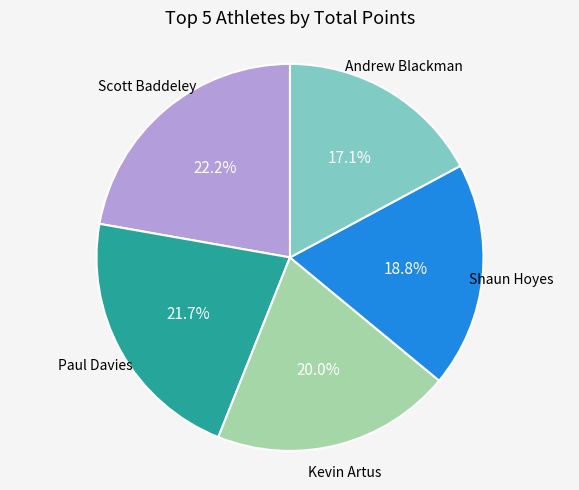

Is there any slice that represents more than half of the pie?

No